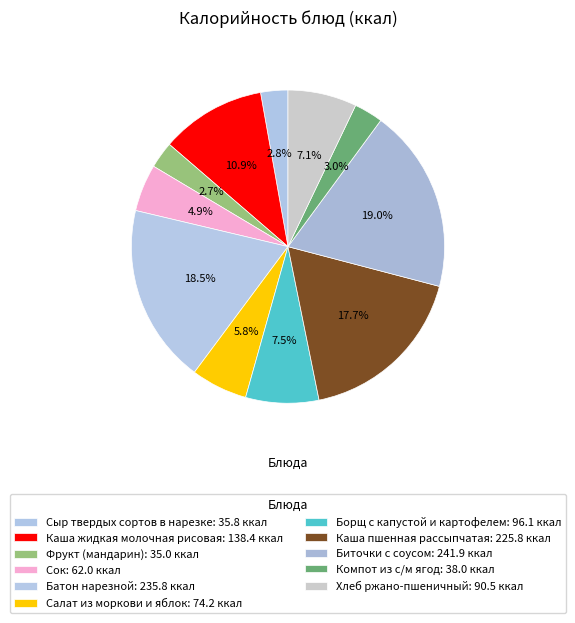

How many slices are in this pie chart?

11